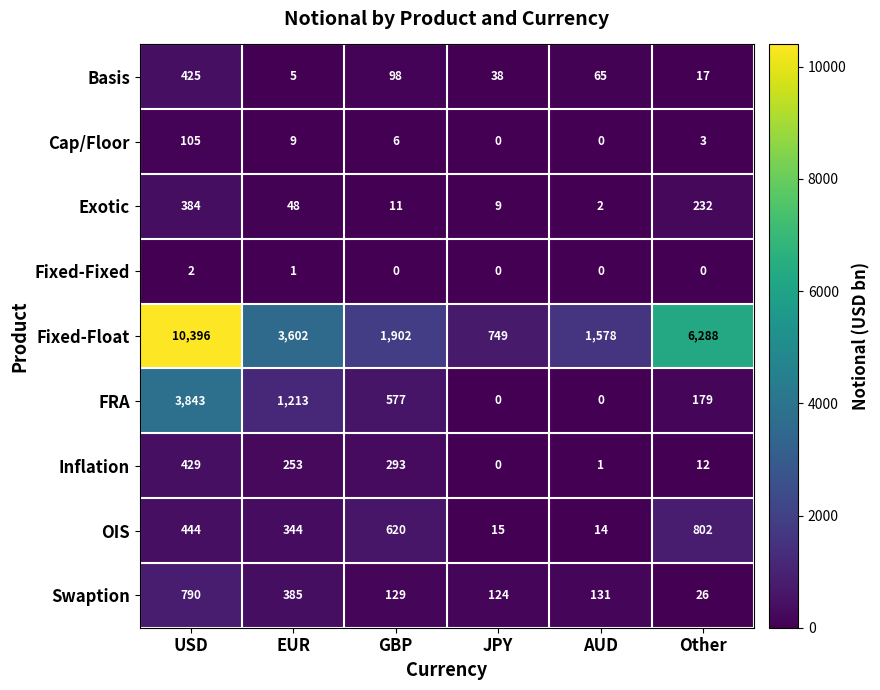

Where is OIS nearest to the value 408?

USD